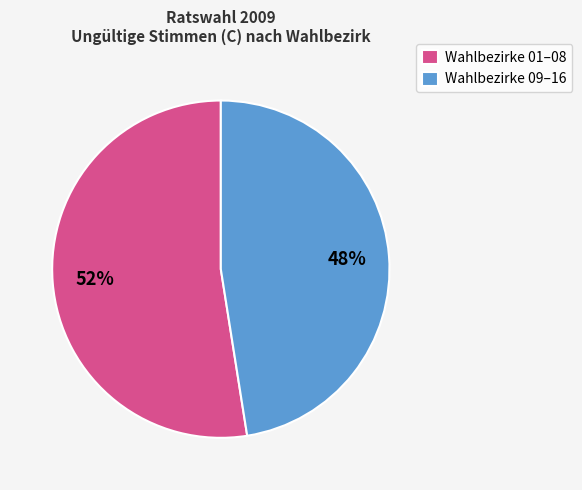

Approximately how many times larger is the value at Wahlbezirke 01–08 compared to Wahlbezirke 09–16?

1.1